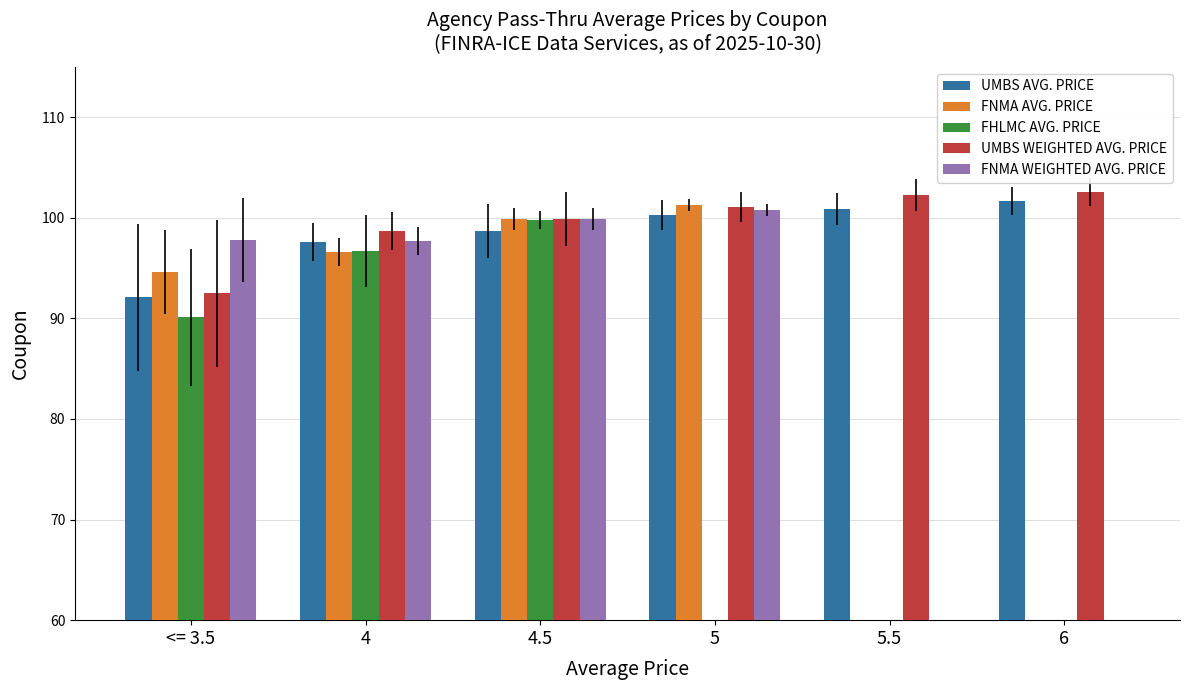

At 5, list the series in order from smallest to largest.

FHLMC AVG. PRICE, UMBS AVG. PRICE, FNMA WEIGHTED AVG. PRICE, UMBS WEIGHTED AVG. PRICE, FNMA AVG. PRICE